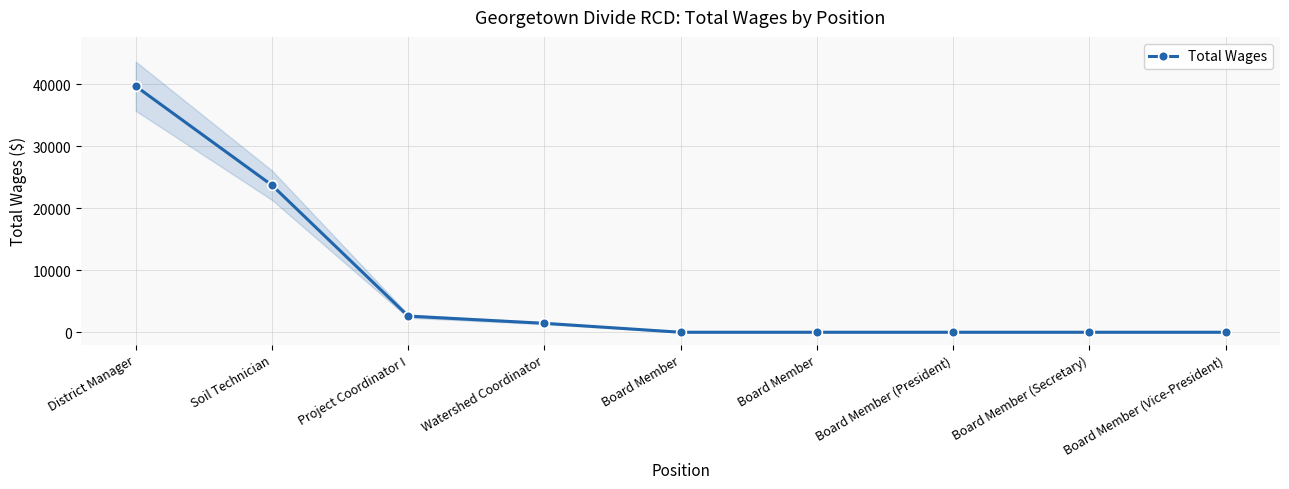

Is it true that the value at Board Member is 0?

True